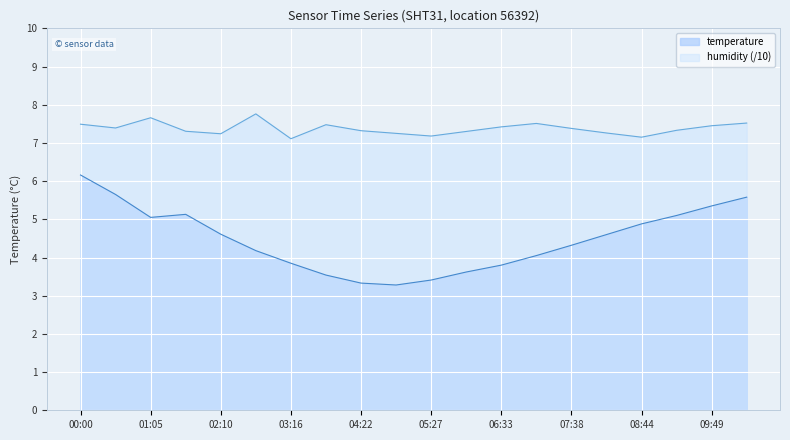

Rank the series by their maximum value, from lowest to highest.

temperature, humidity (/10)